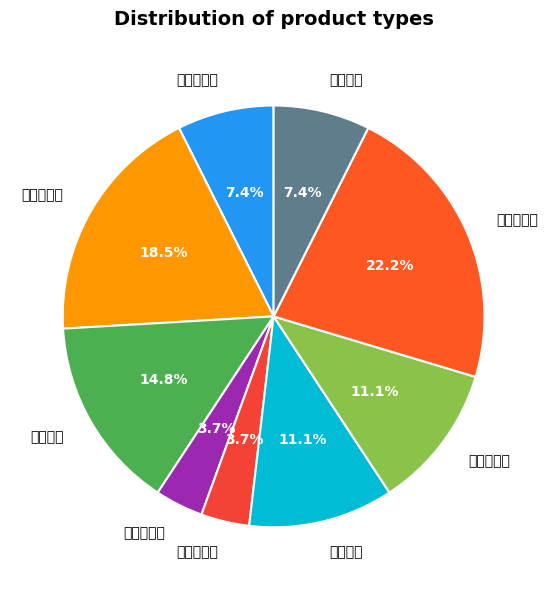

Does 감귤중과 represent more than half of the total?

No